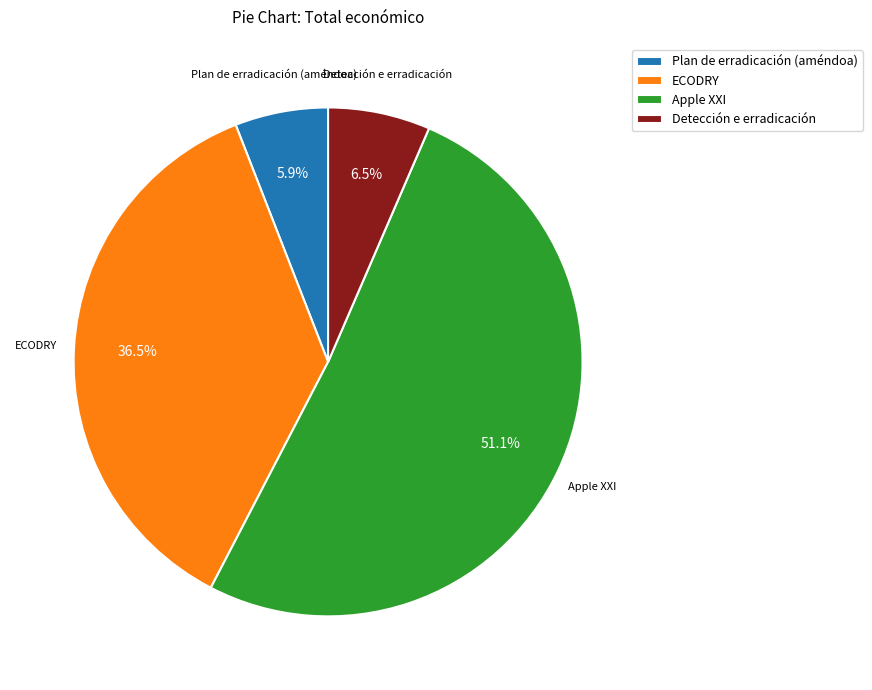

Does any single category account for the majority?

Yes